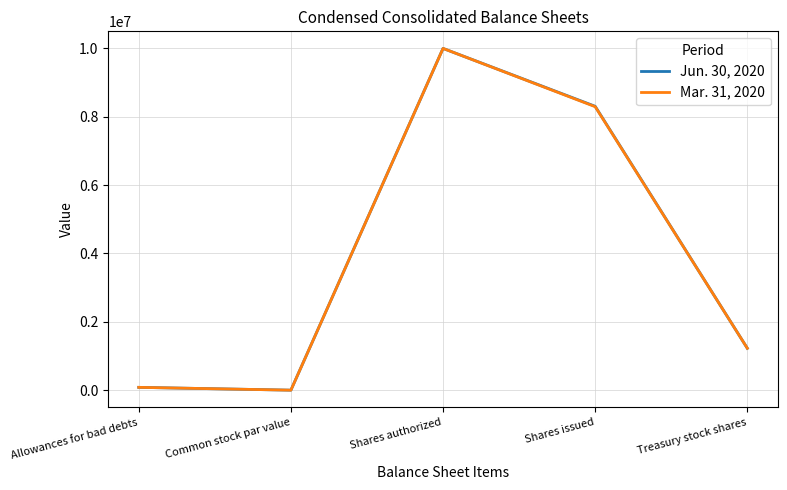

Where is the first local minimum for Jun. 30, 2020?

Common stock par value